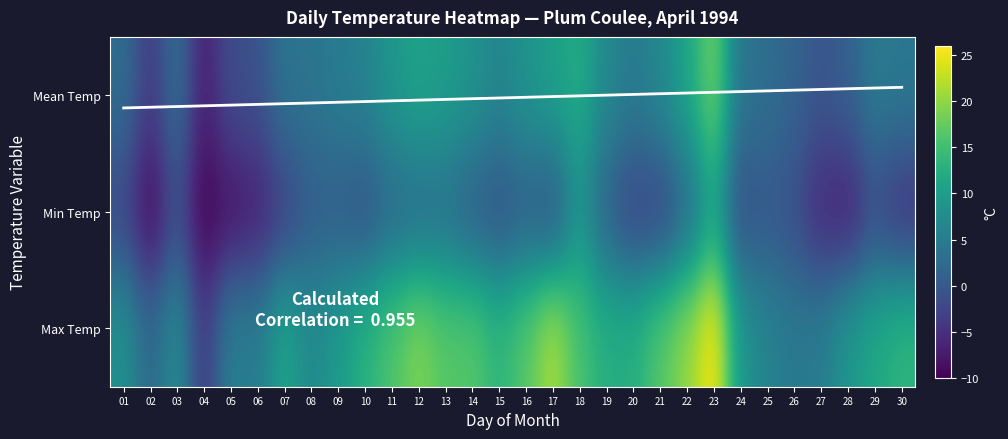

How many categories are shown in the chart?

30